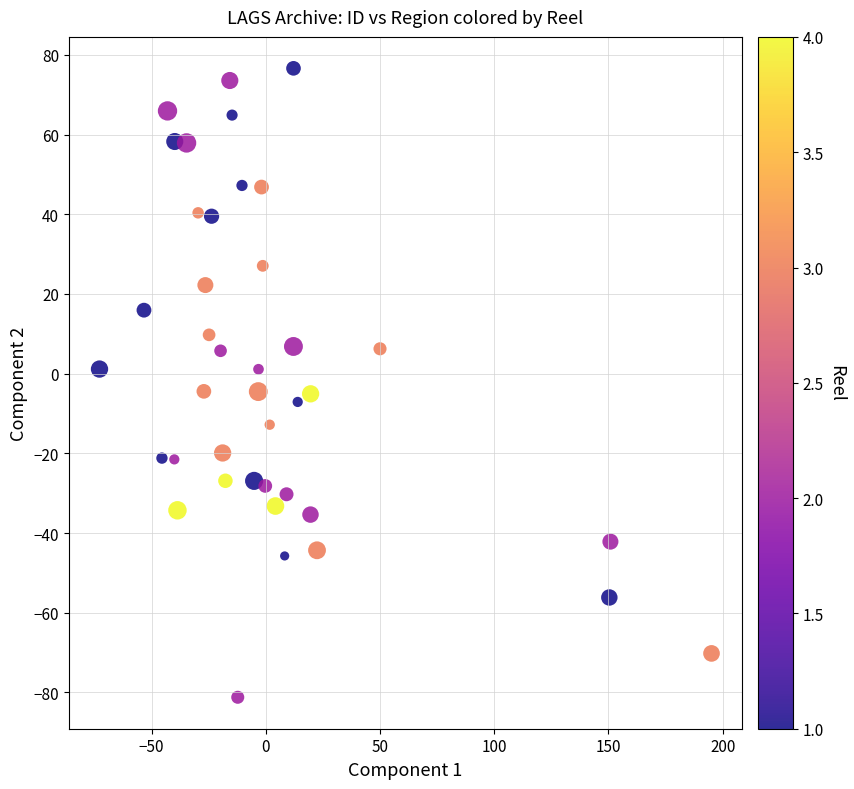

What is the range of X values (max minus min)?

267.9